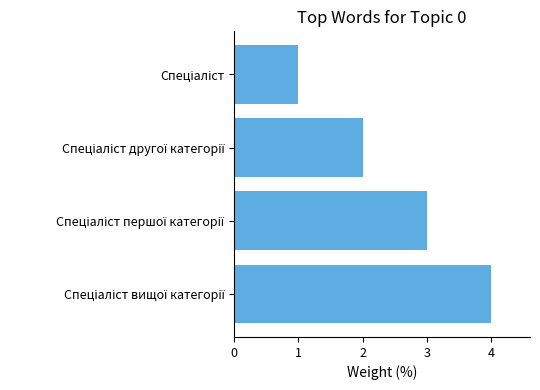

Are the bars grouped side by side (vs. stacked)?

No